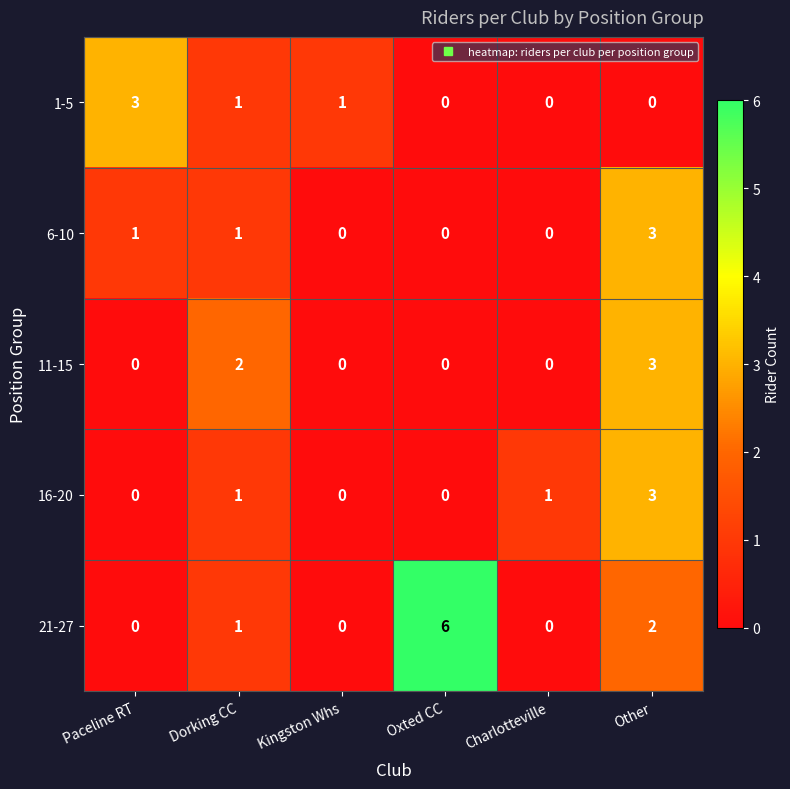

What is the difference between the 6-10 values at Other and Charlotteville?

3